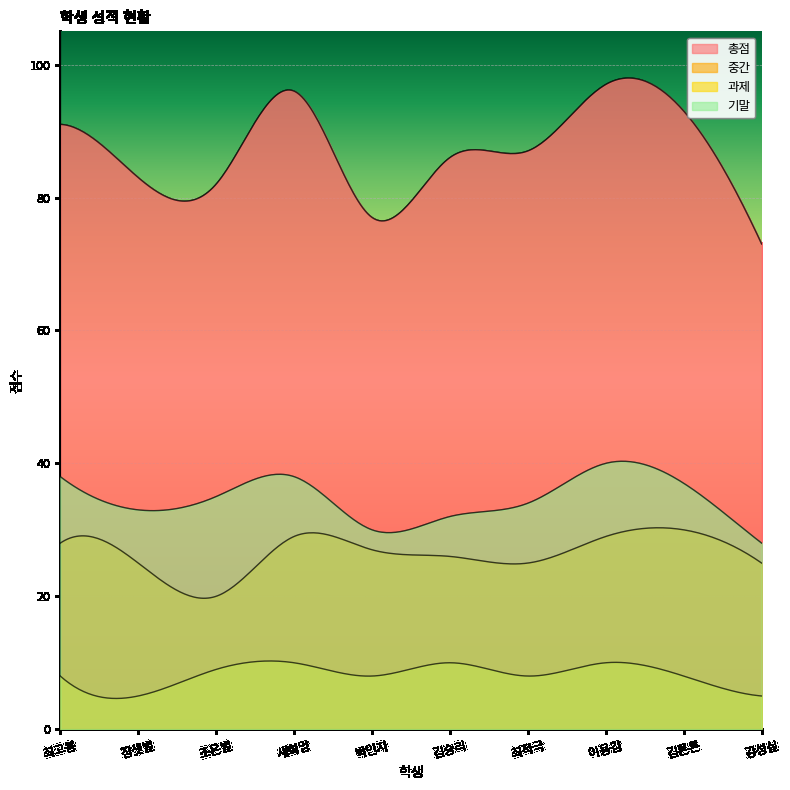

How many 중간 values are between 25 and 29?

8